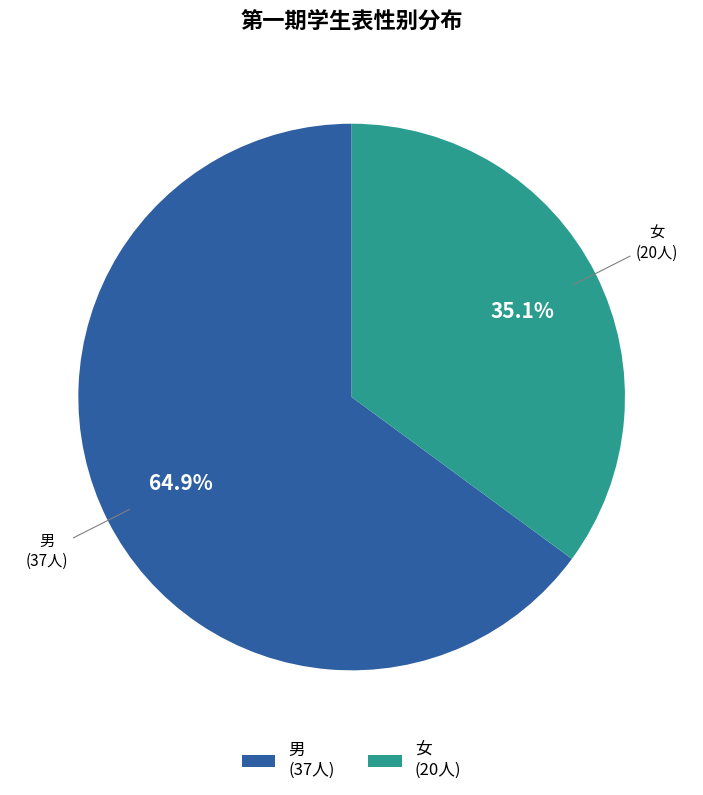

To the nearest percent, what percentage of the pie is 男?

65%